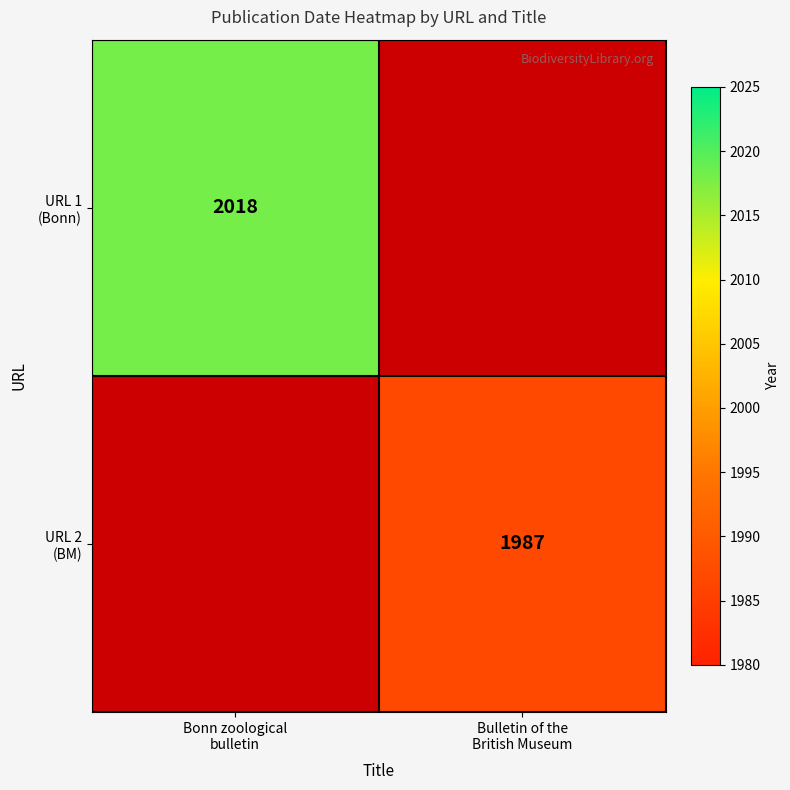

At Bulletin of the British Museum, list the series in order from largest to smallest.

URL 1 (Bonn), URL 2 (BM)